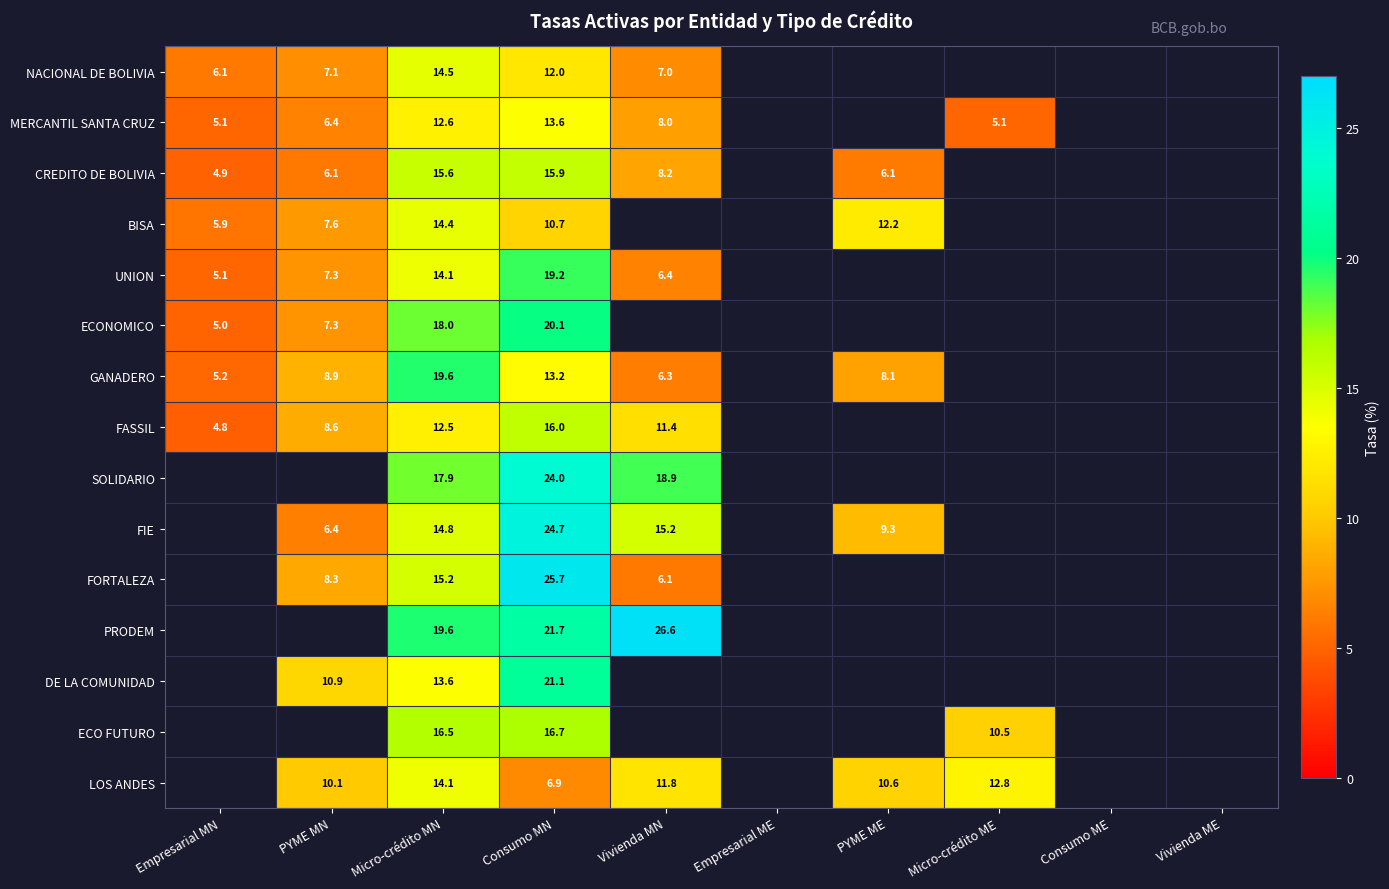

What is the greatest value displayed?

26.6